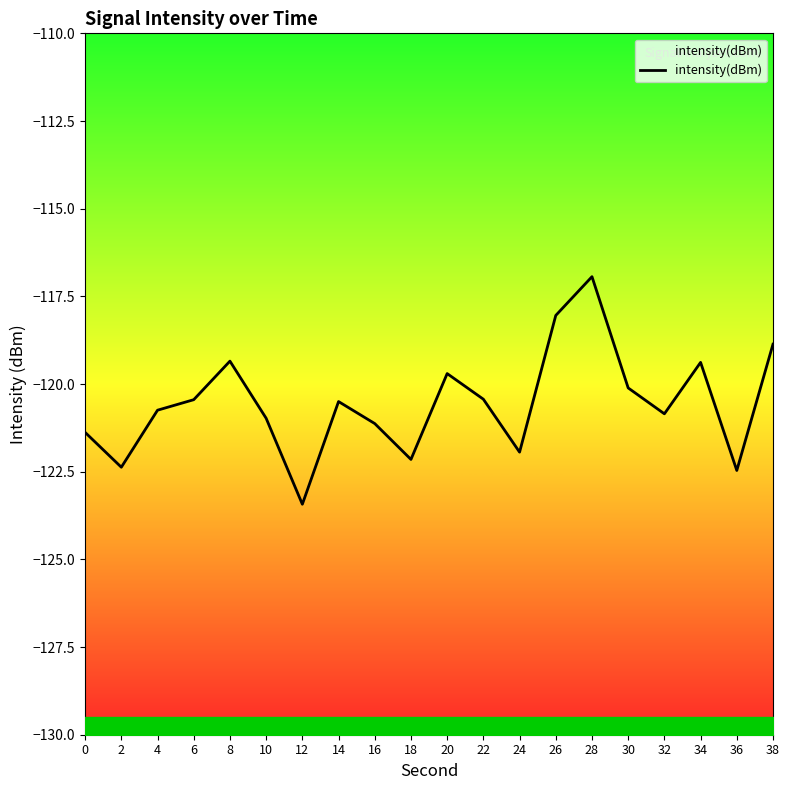

Reading left to right, list all the values displayed in this chart.

0=-121.4	2=-122.4	4=-120.7	6=-120.4	8=-119.3	10=-121.0	12=-123.4	14=-120.5	16=-121.1	18=-122.2	20=-119.7	22=-120.4	24=-121.9	26=-118.0	28=-116.9	30=-120.1	32=-120.8	34=-119.4	36=-122.5	38=-118.9